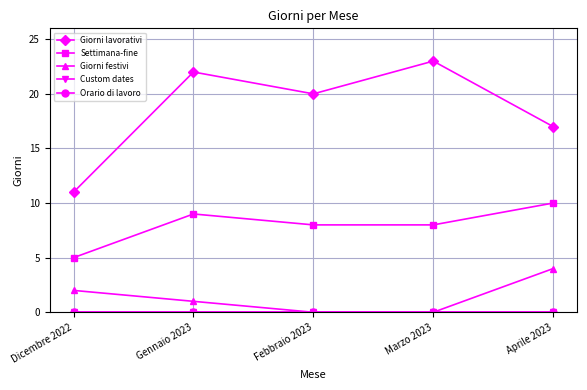

Is this an area chart (filled region under the line)?

No